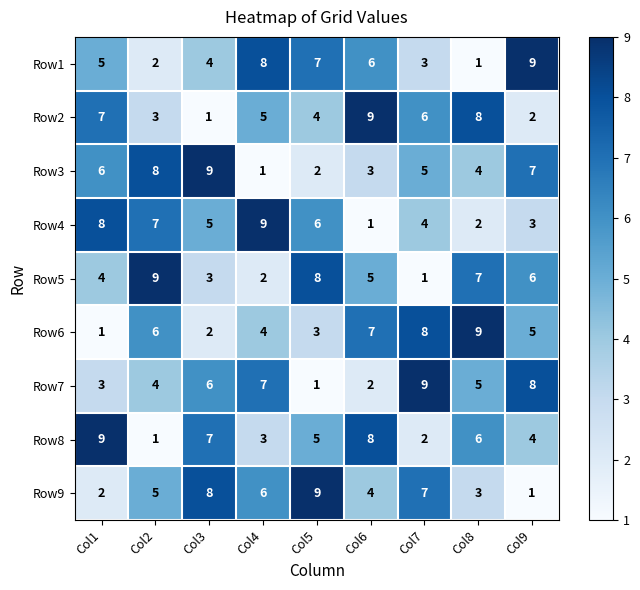

The Row4 series shows 2 at Col3. True or false?

False